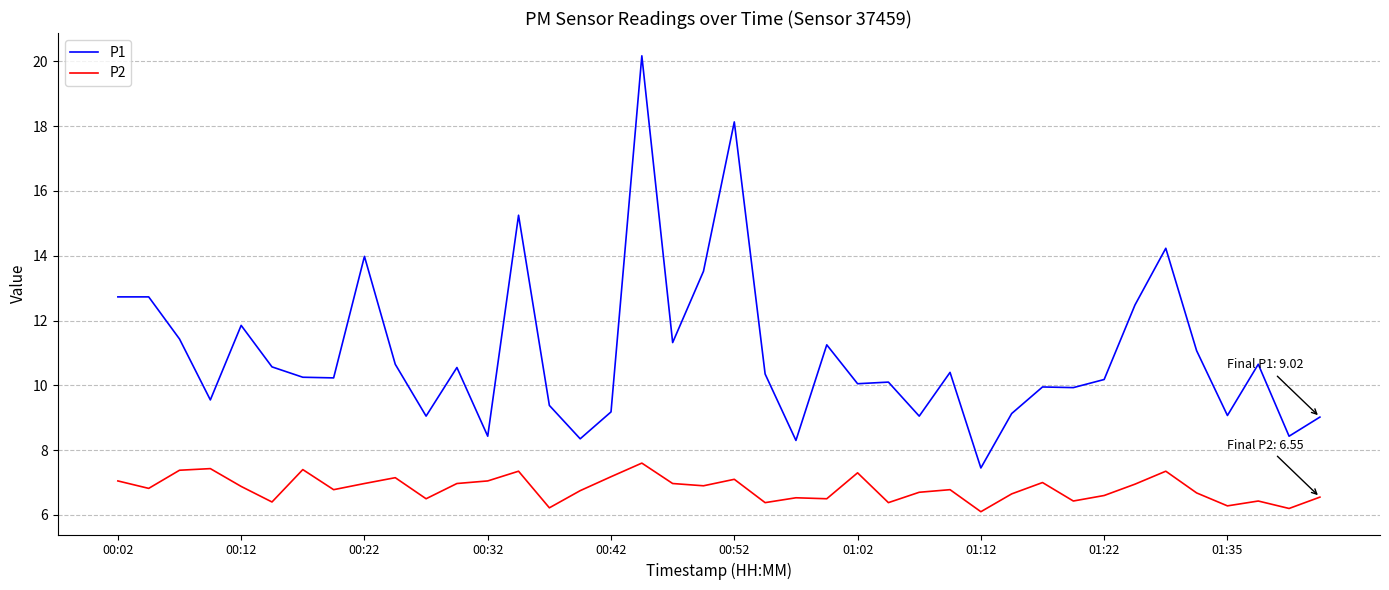

List the series in order of their overall mean, lowest first.

P2, P1